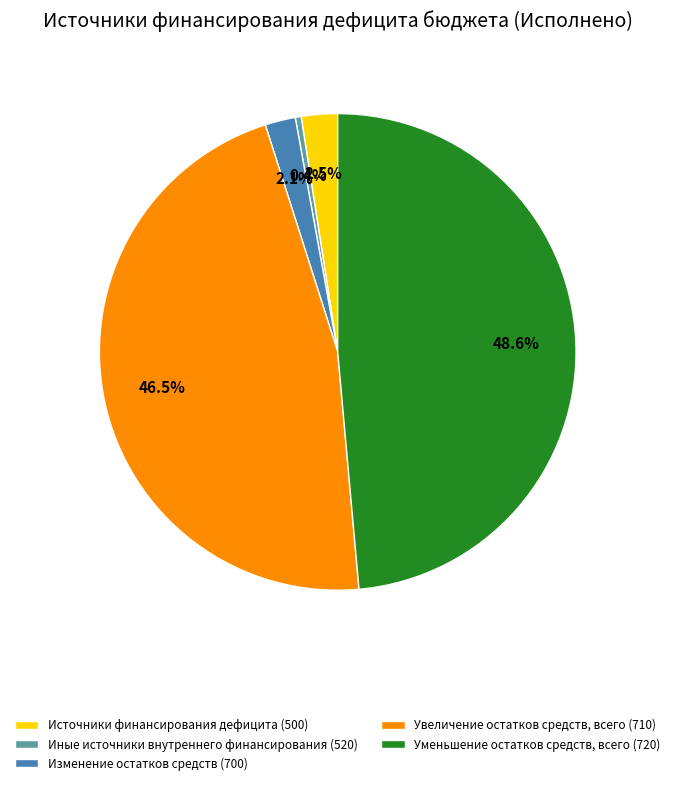

Which slice is the smallest?

Иные источники внутреннего финансирования (520)